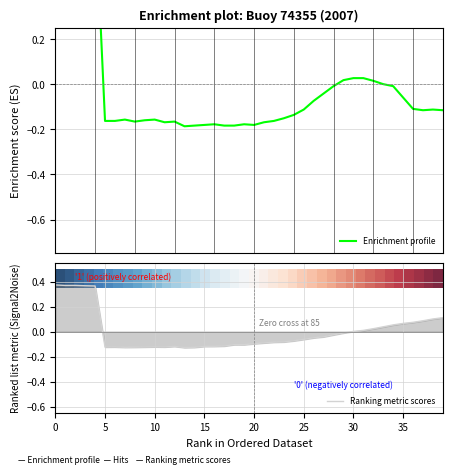

Is this an area chart (filled region under the line)?

No